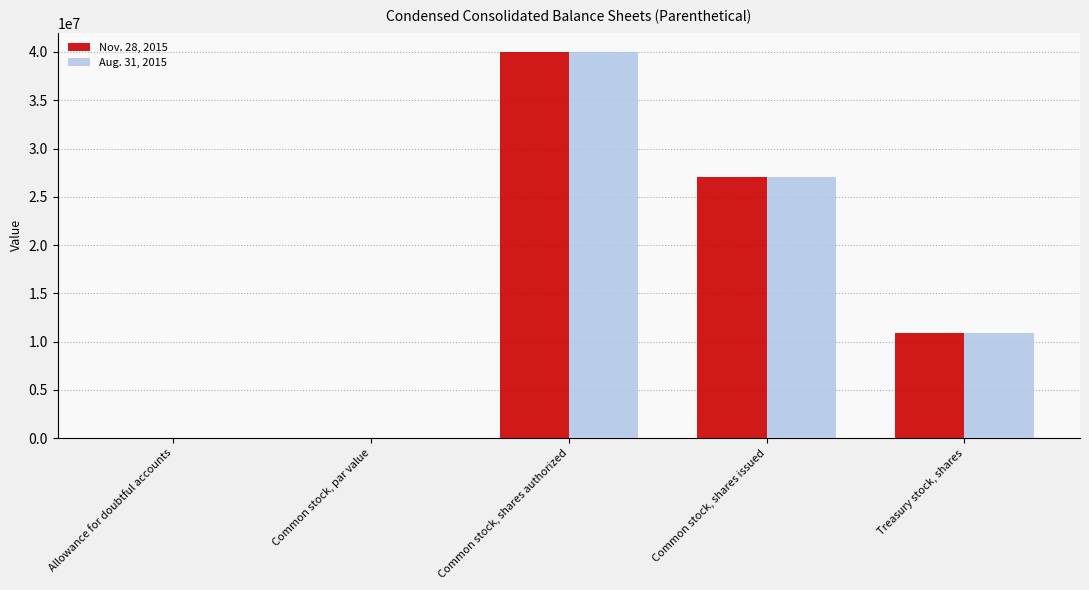

True or false: Nov. 28, 2015 has a value of 16259367.7 at Treasury stock, shares.

False